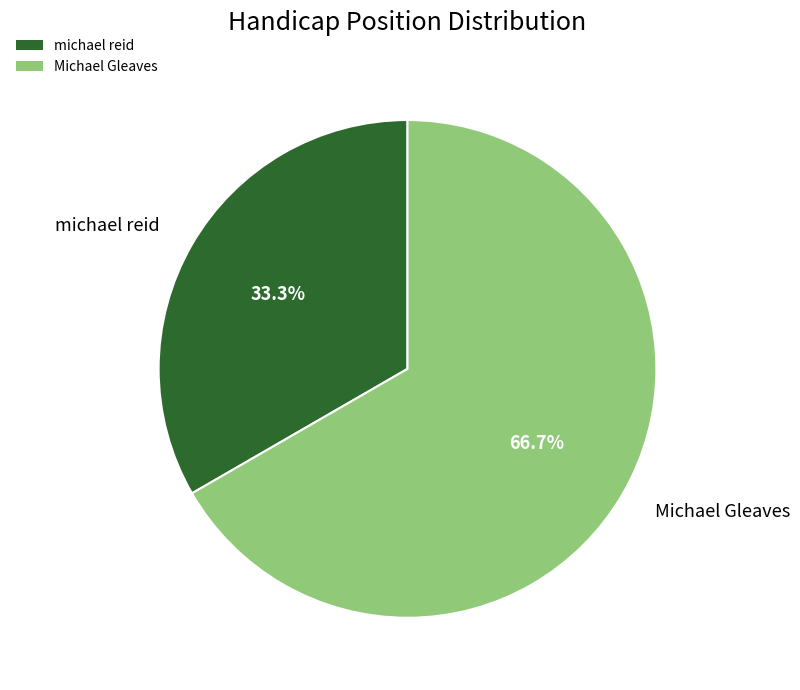

To the nearest percent, what is the difference between the largest and smallest slice percentages?

33%